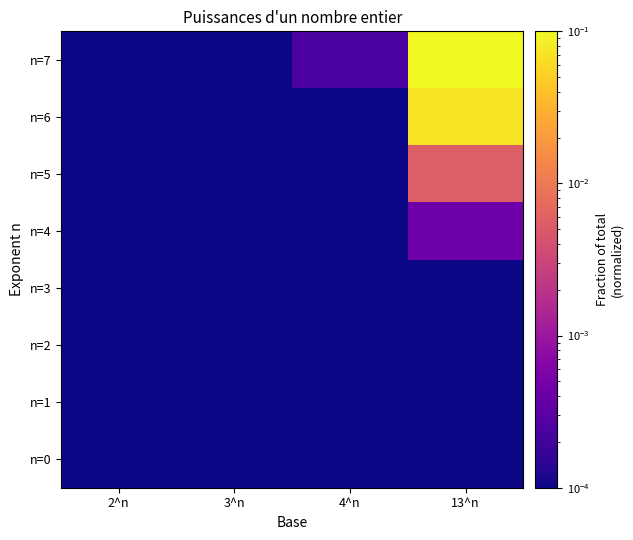

Which category has the lowest value across all series?

2^n